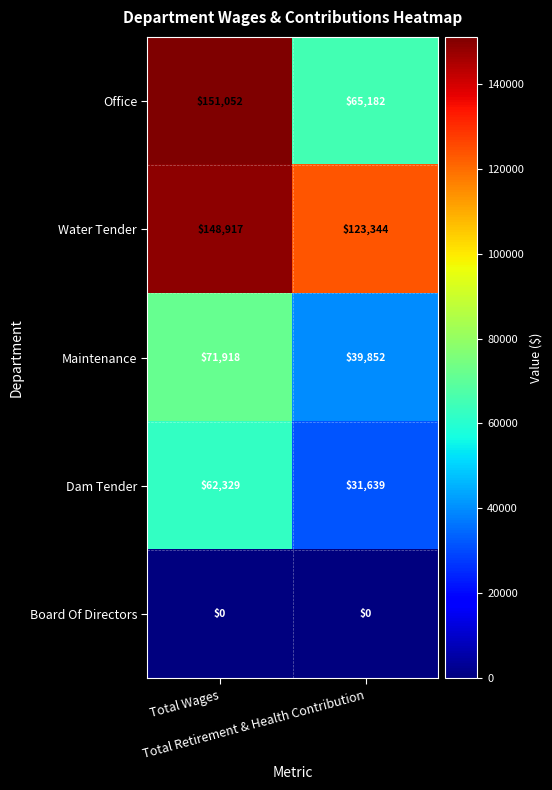

Which series has the widest spread of values?

Office